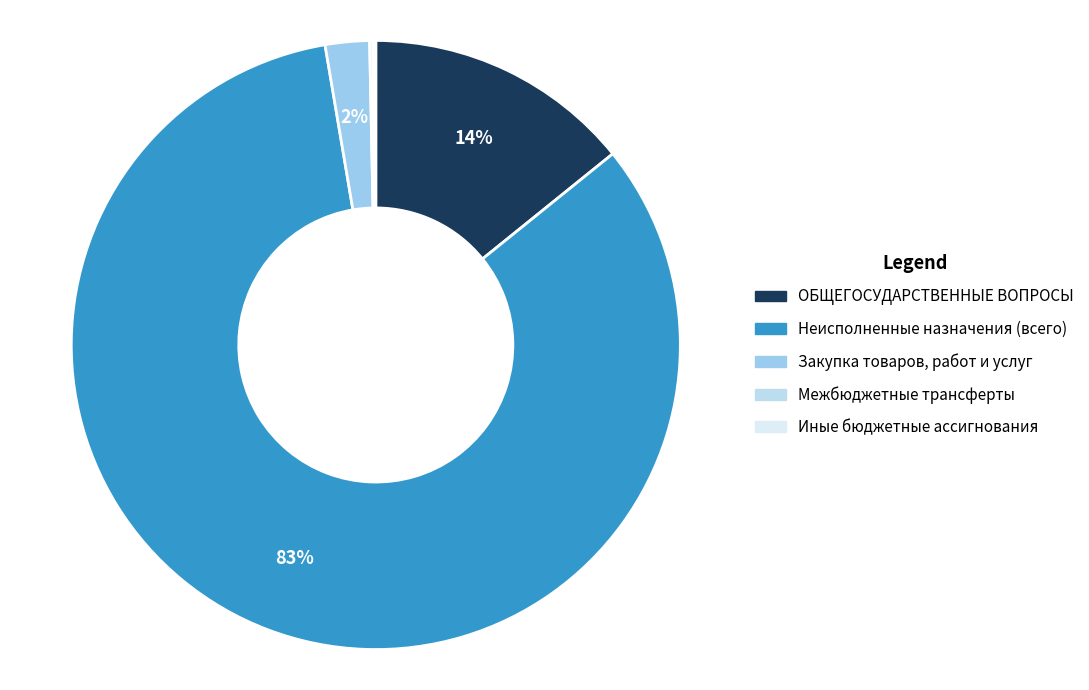

True or false: Закупка товаров, работ и услуг accounts for 2% of the total.

True